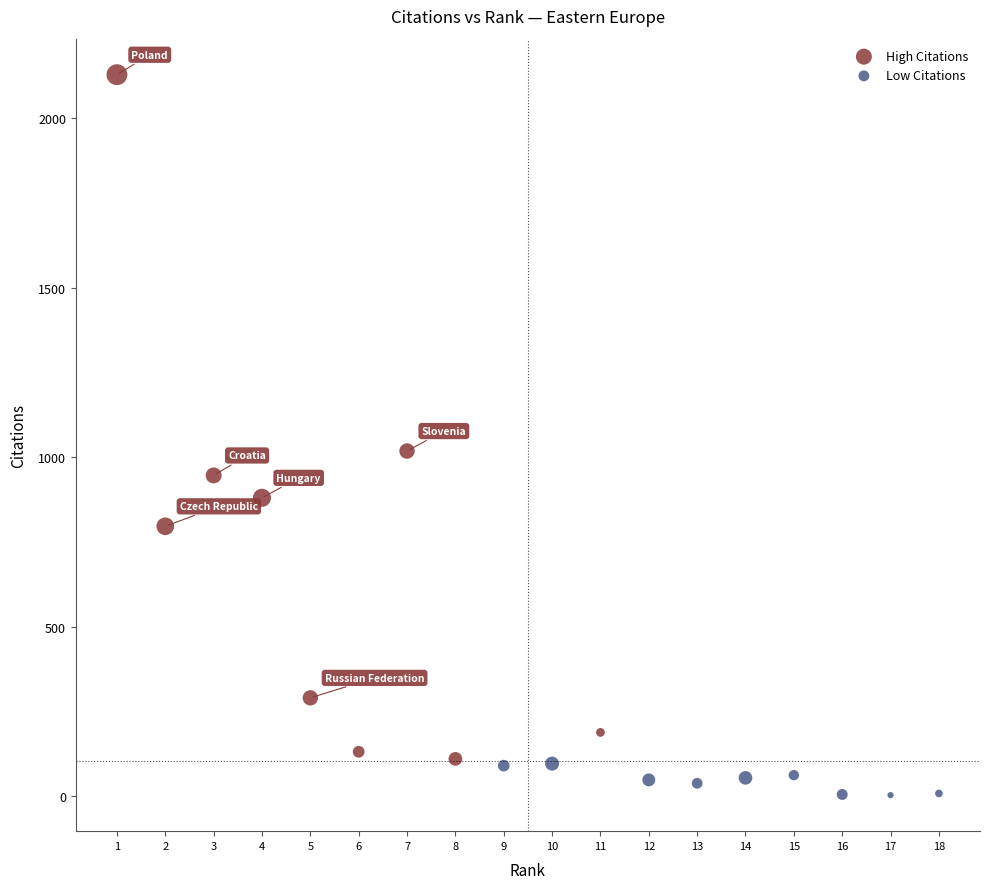

Which series has the largest Y range (max minus min)?

High Citations